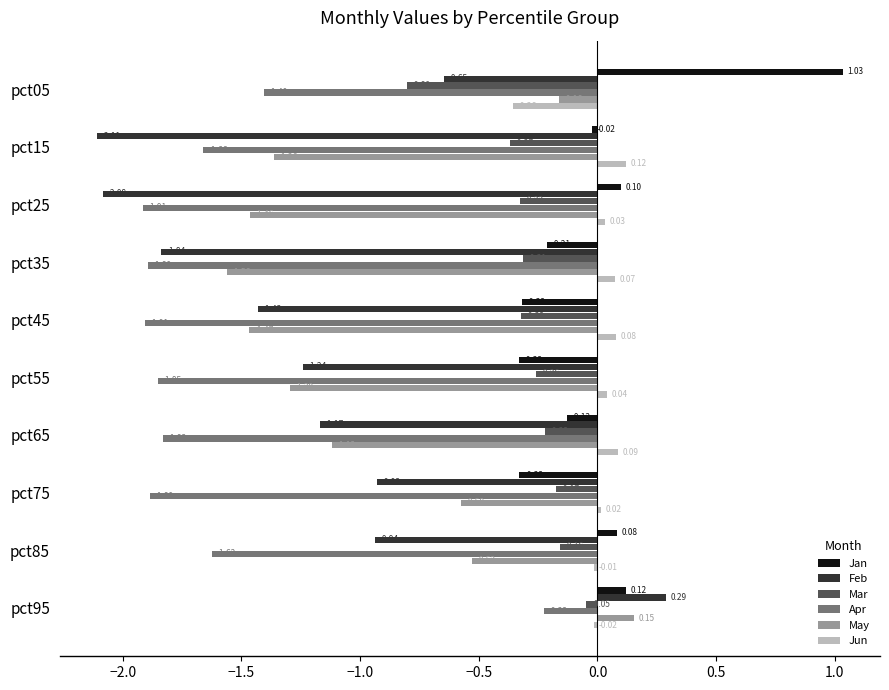

Which label corresponds to the smallest value in the chart?

pct15